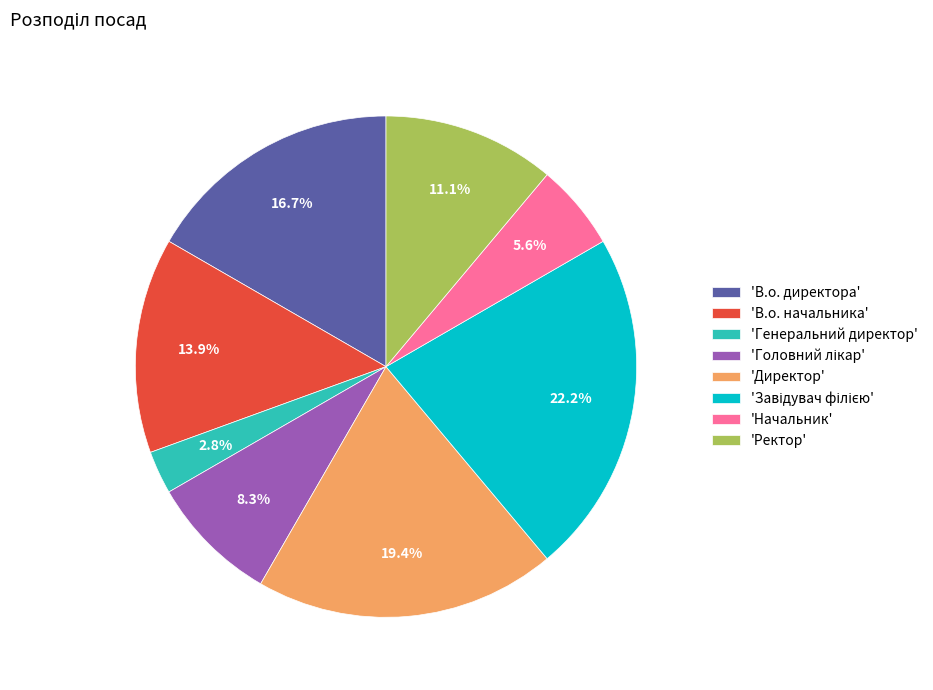

What portion of the pie excludes 'Начальник'?

94.4%